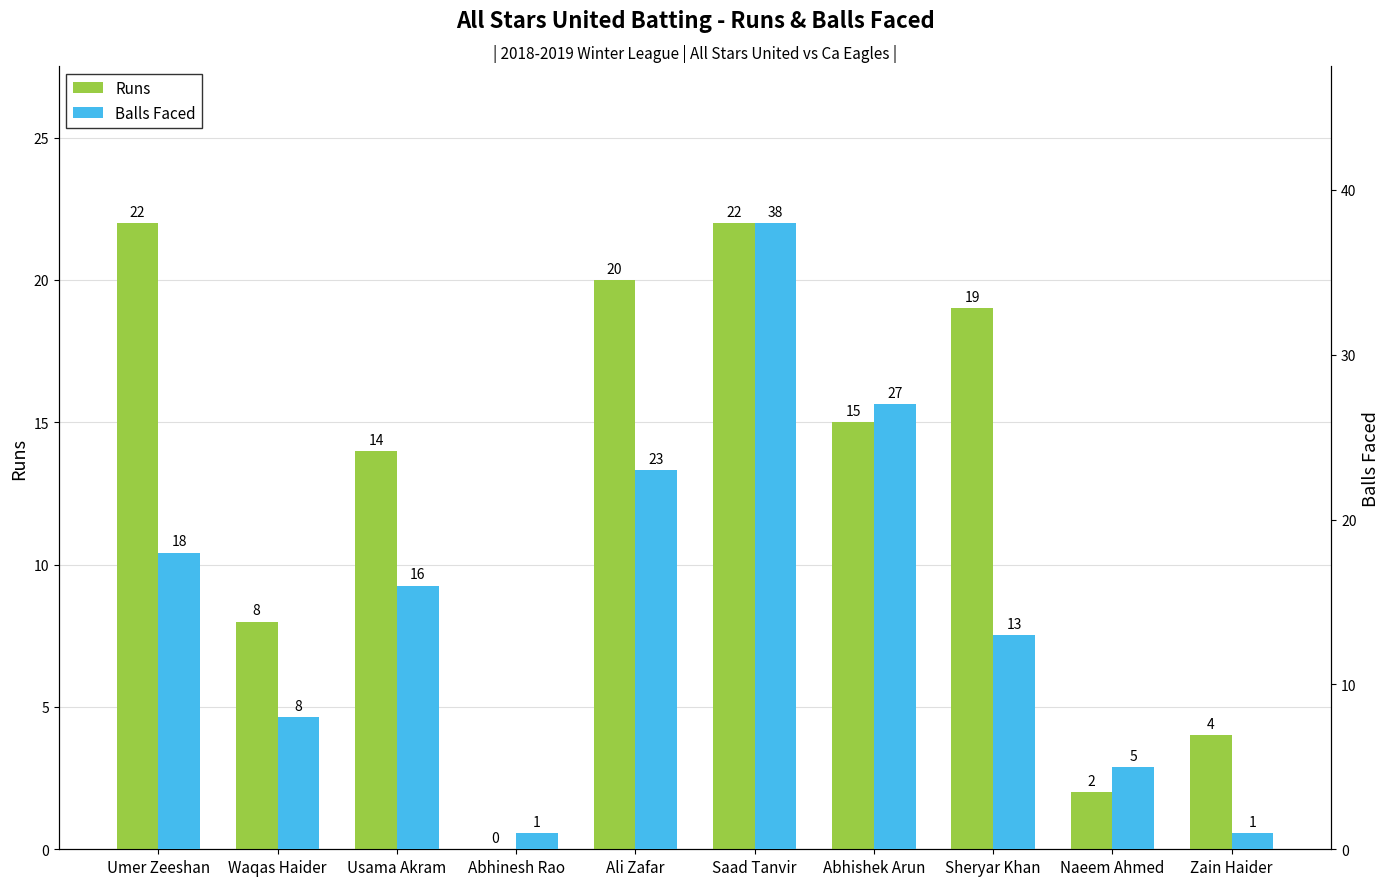

How many values in Runs are above zero?

9